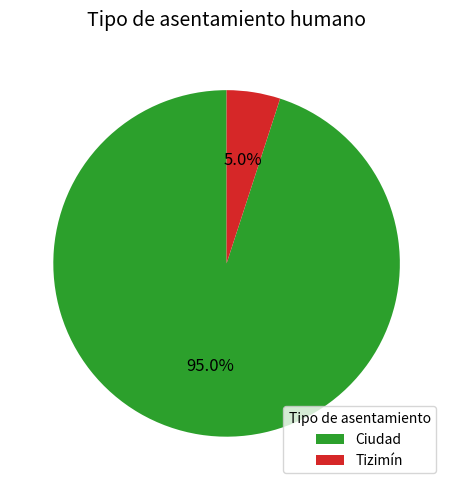

Which category has the smallest portion of the pie?

Tizimín